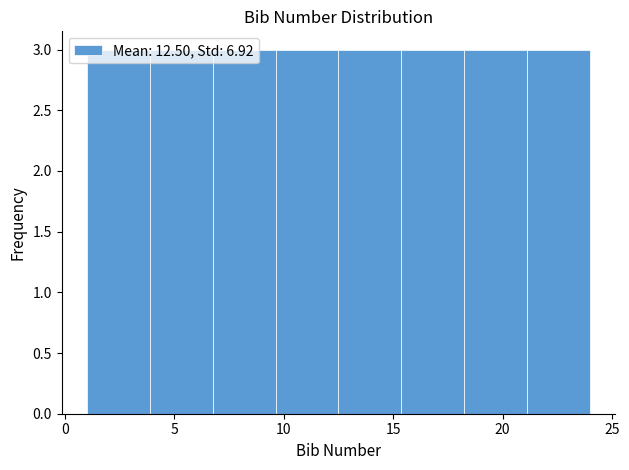

How tall is the bar that spans 18.5 to 21.0 on the x-axis? Neither the bar edges nor the heights are printed on the chart, so give them approximately, as read against the axes.

3